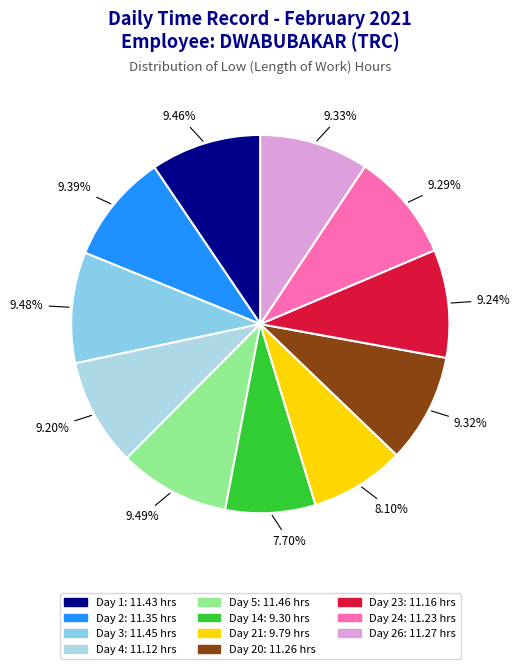

Which slice is the smallest?

Day 14